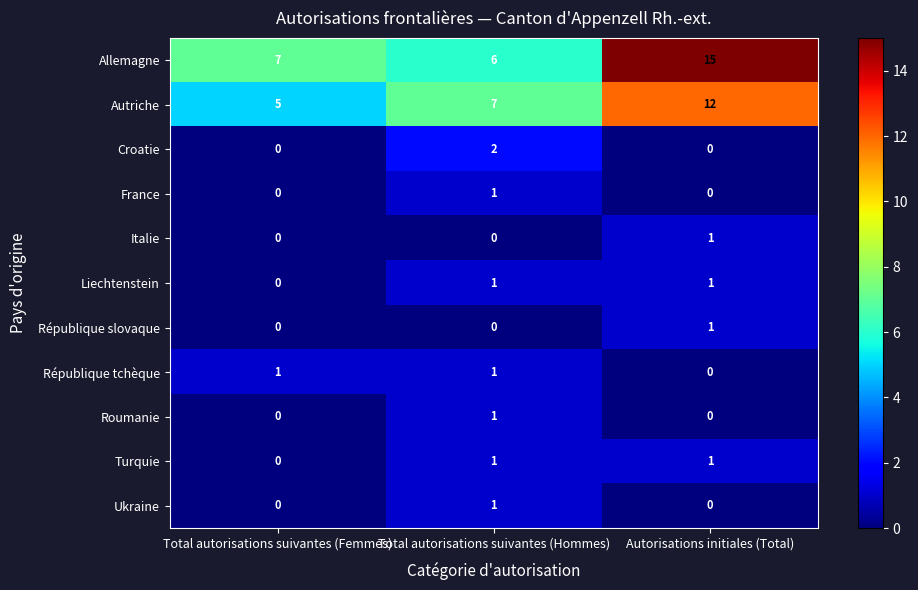

At which label is Liechtenstein closest to 0?

Total autorisations suivantes (Femmes)